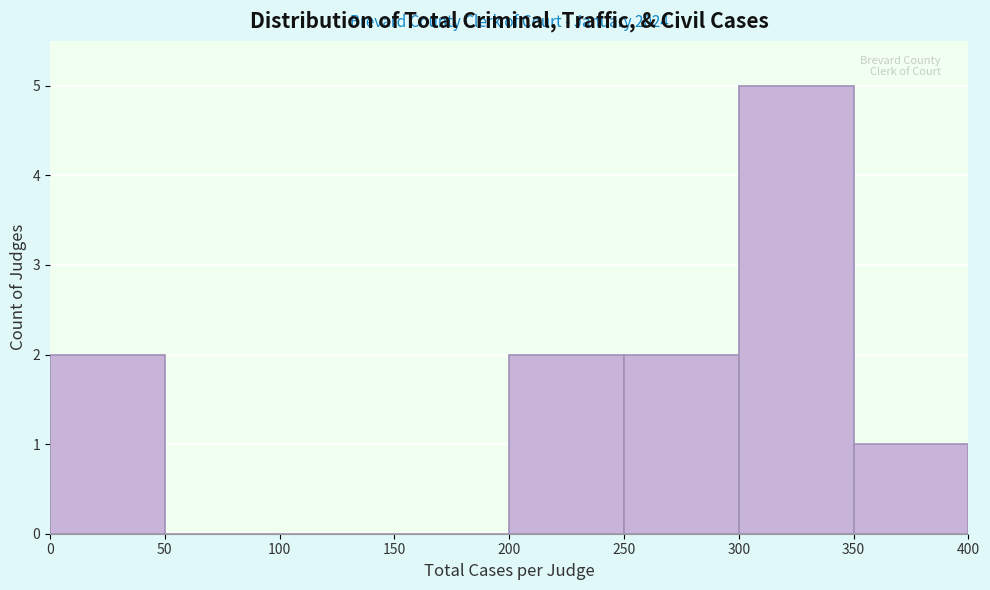

Over which range of the x-axis is the bar tallest?

300 to 350